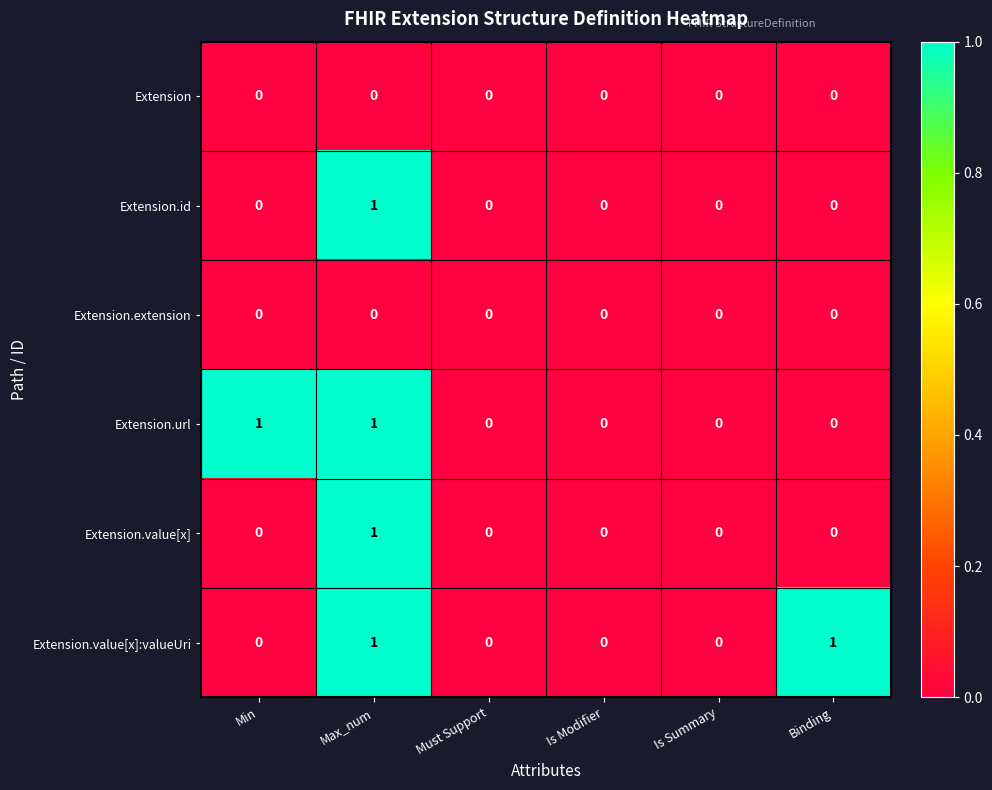

How many Extension.url values are between 0 and 1?

6